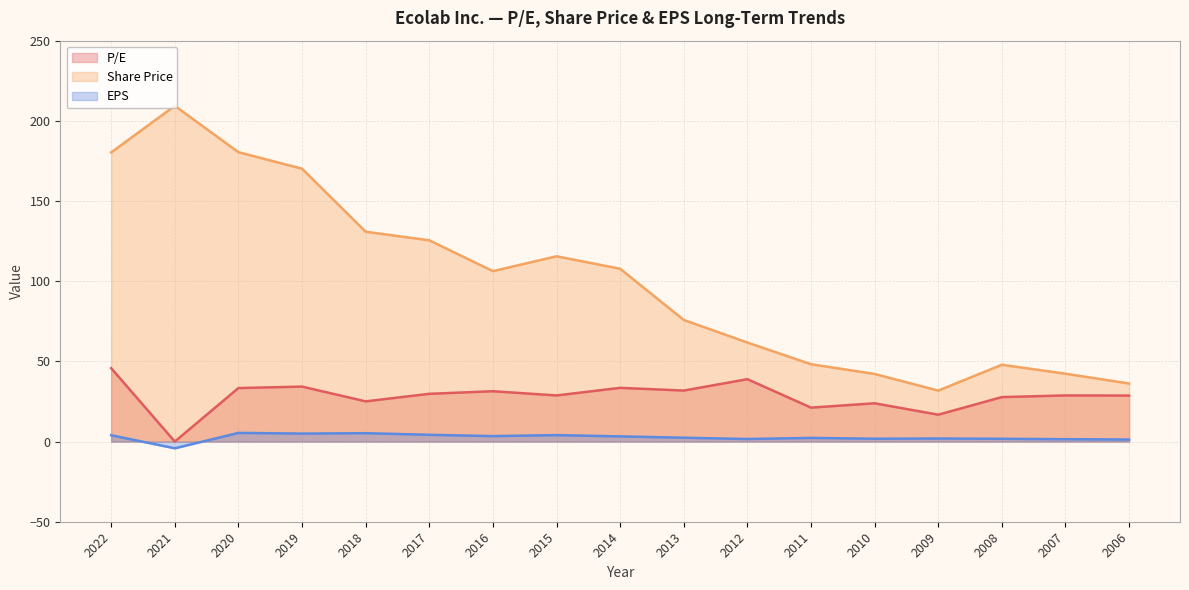

What is the smallest value displayed?

-4.2